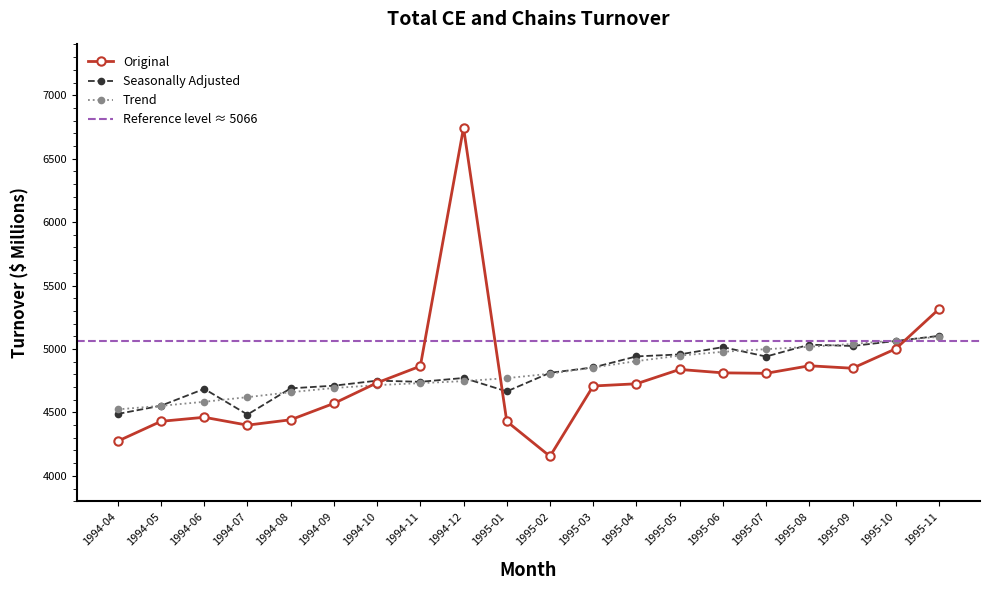

Which category has the lowest value in the Trend series?

1994-04